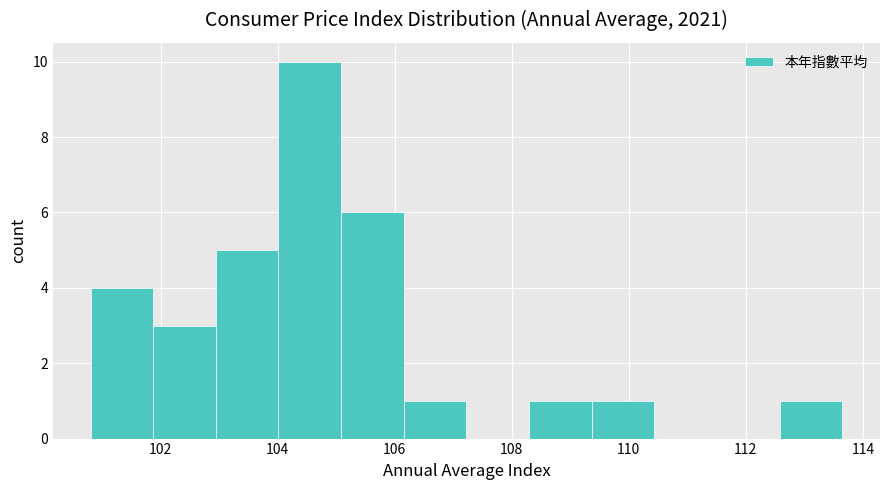

Reading left to right, list every bar in this chart as the range it spans on the x-axis followed by its height. Neither the bar edges nor the heights are printed on the chart, so give them approximately, as read against the axes.

100.8 to 101.8: 4
101.8 to 103.0: 3
103.0 to 104.0: 5
104.0 to 105.0: 10
105.0 to 106.2: 6
106.2 to 107.2: 1
107.2 to 108.2: 0
108.2 to 109.4: 1
109.4 to 110.4: 1
110.4 to 111.6: 0
111.6 to 112.6: 0
112.6 to 113.6: 1